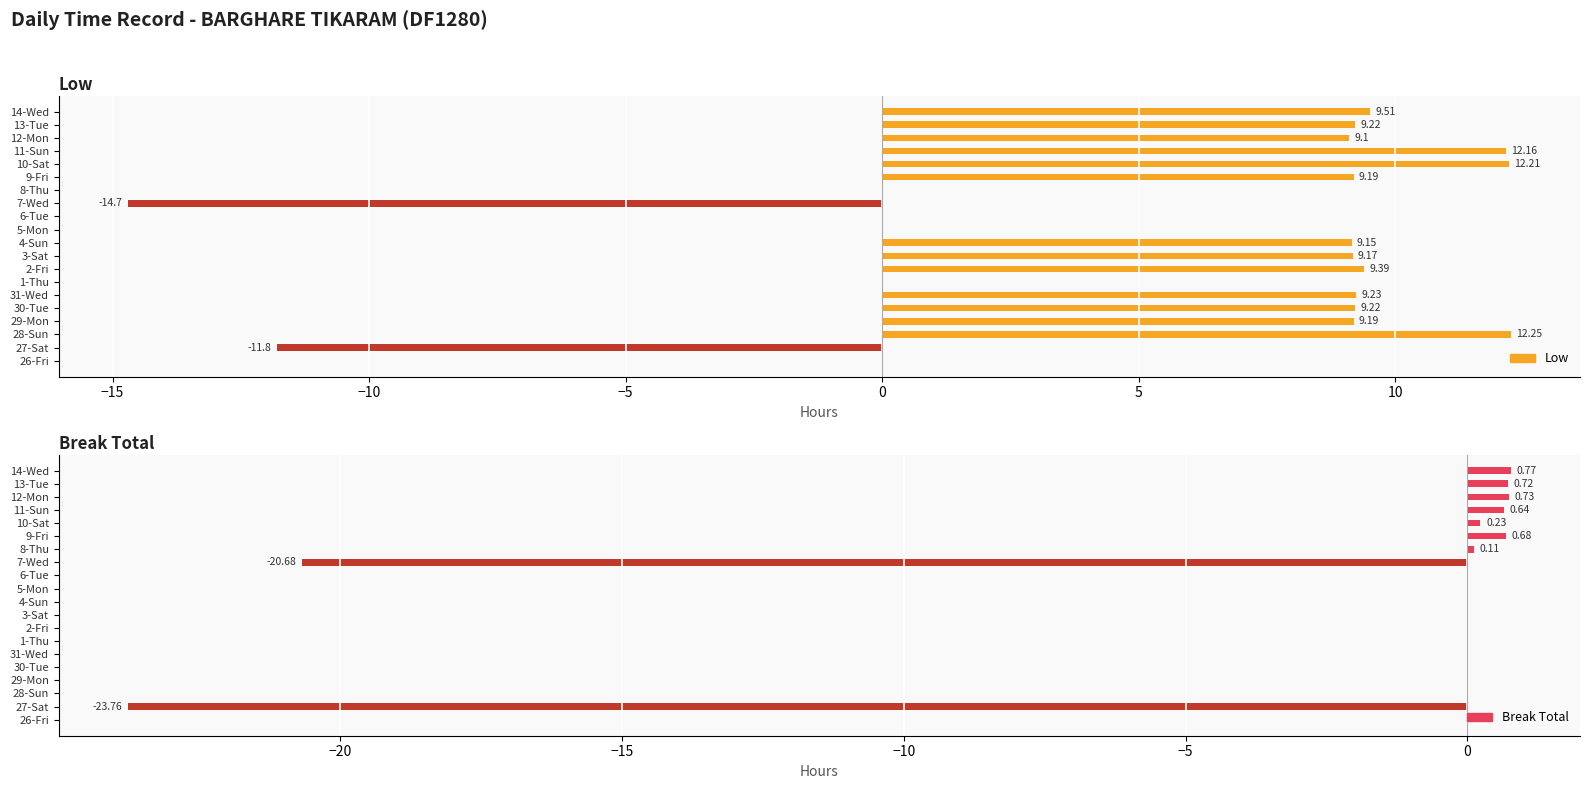

How many groups of bars are there?

20